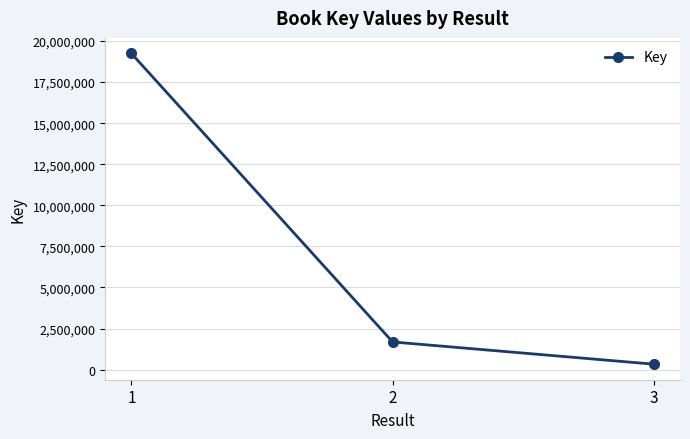

What is the value of the 3rd point from the left?

328314